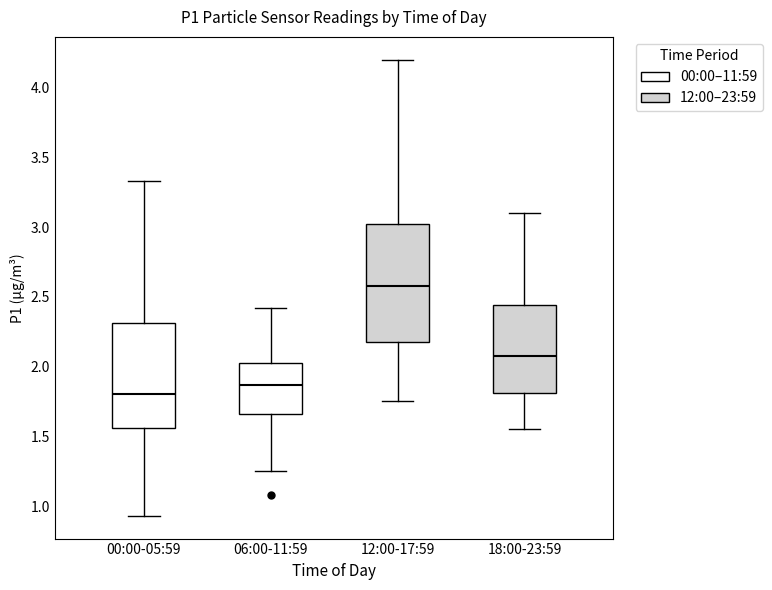

Reading left to right, read every box against the y-axis: the position of its median line, the range the box covers, and the ends of its whiskers. The values are not printed on the chart, so give them approximately, as read against the axis.

00:00-05:59: median 1.80, box 1.55 to 2.30, whiskers 0.95 to 3.35
06:00-11:59: median 1.85, box 1.65 to 2.00, whiskers 1.25 to 2.40
12:00-17:59: median 2.60, box 2.20 to 3.05, whiskers 1.75 to 4.20
18:00-23:59: median 2.10, box 1.80 to 2.45, whiskers 1.55 to 3.10